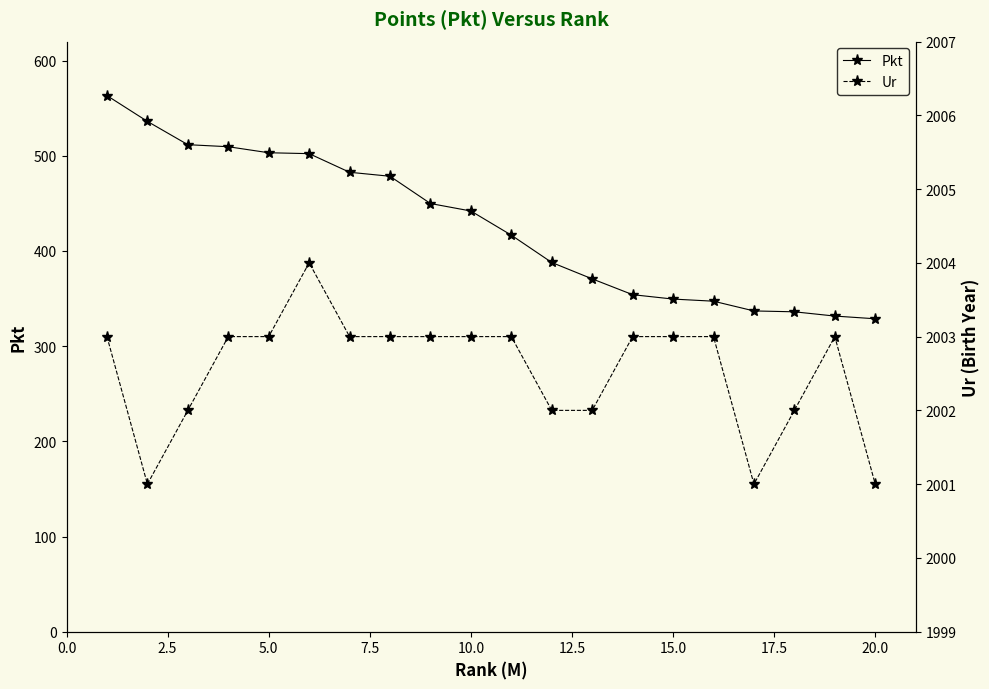

What is the maximum value for Pkt?

563.2